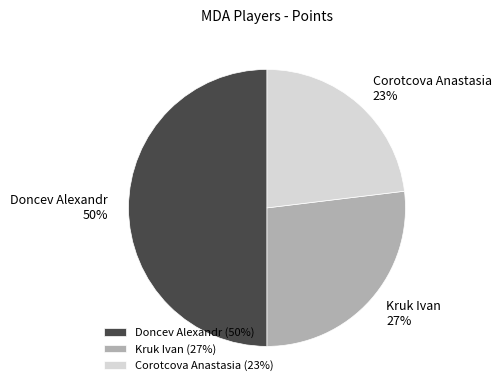

Which has a higher value, Kruk Ivan or Doncev Alexandr?

Doncev Alexandr